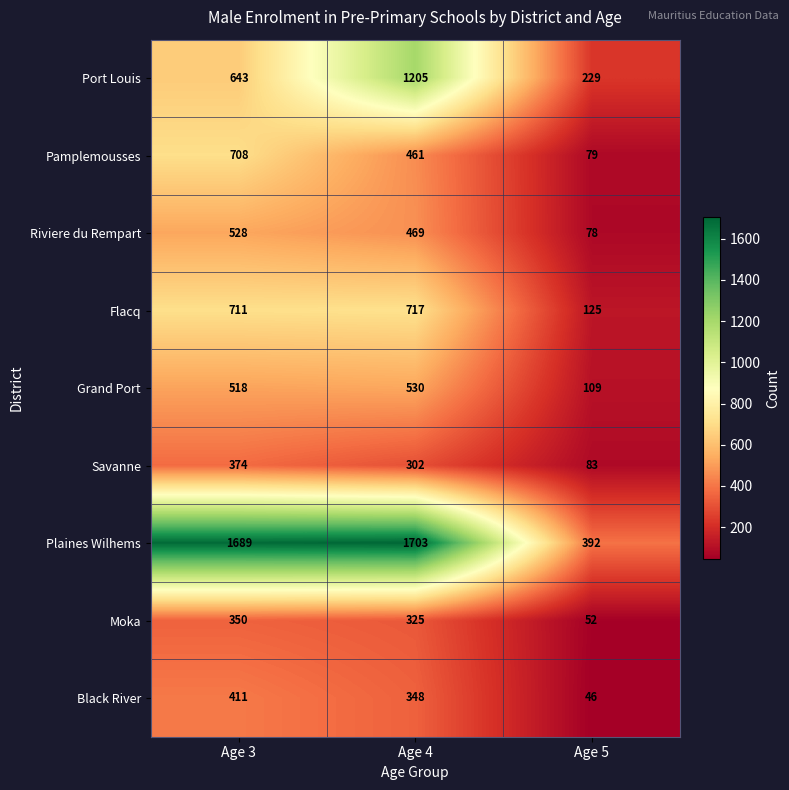

What is the average value of the Port Louis series?

692